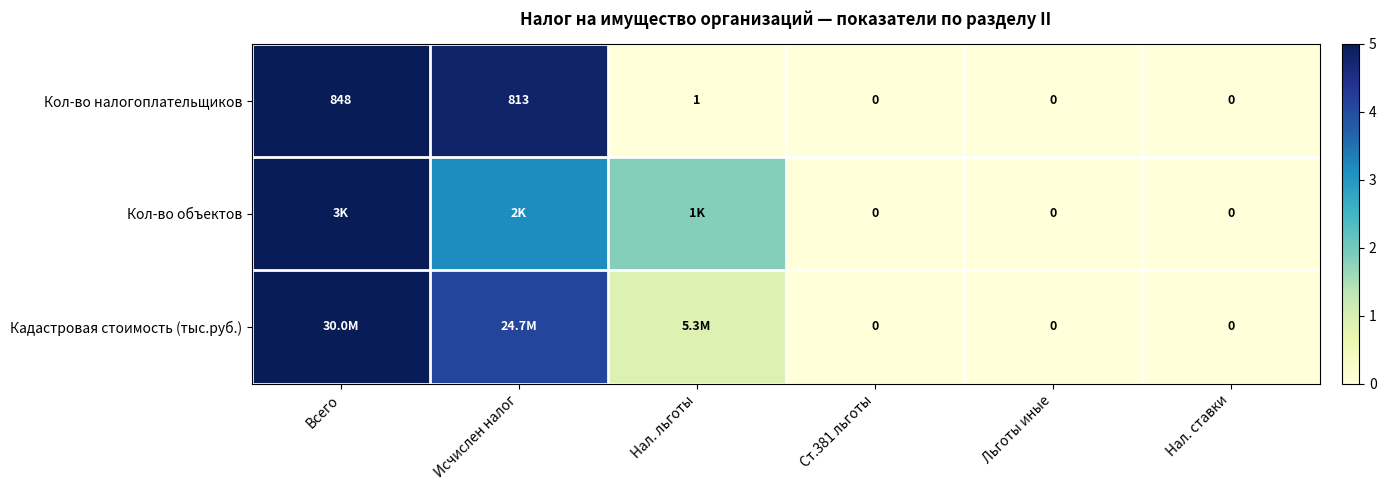

At which label does Кол-во налогоплательщиков first exceed 1?

Всего